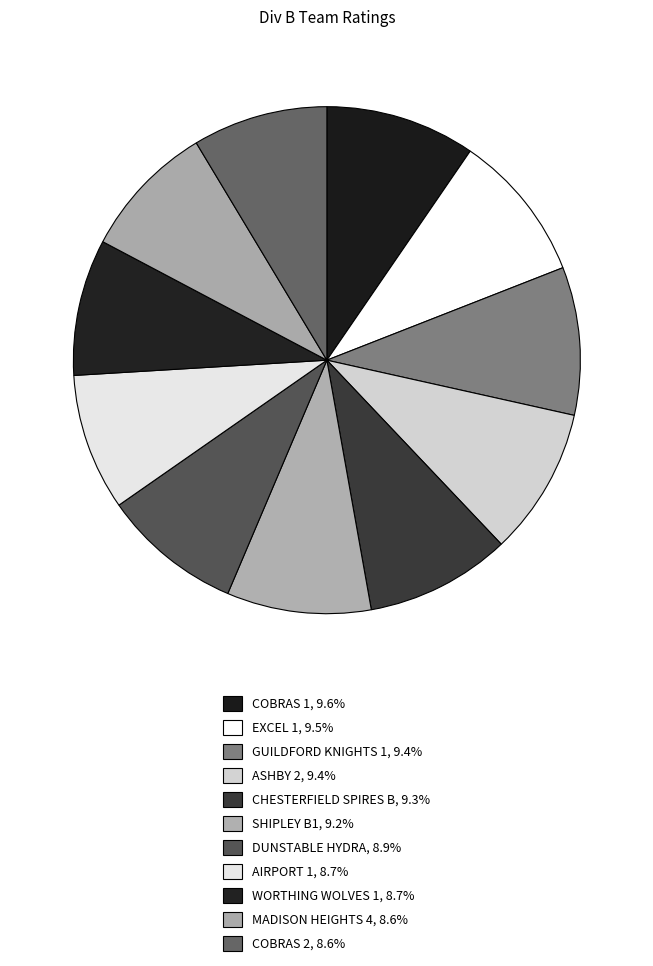

Is it true that GUILDFORD KNIGHTS 1 is 1% of the pie?

False